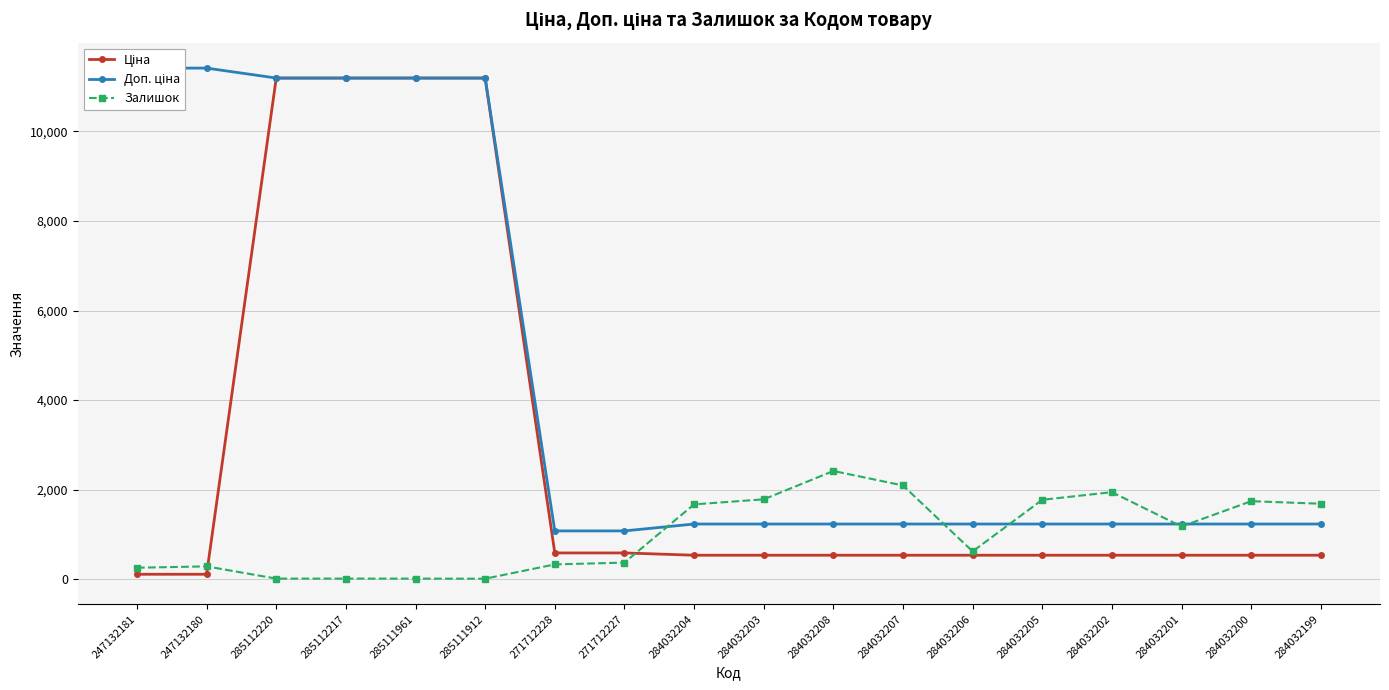

Which label corresponds to the largest value in the chart?

247132181